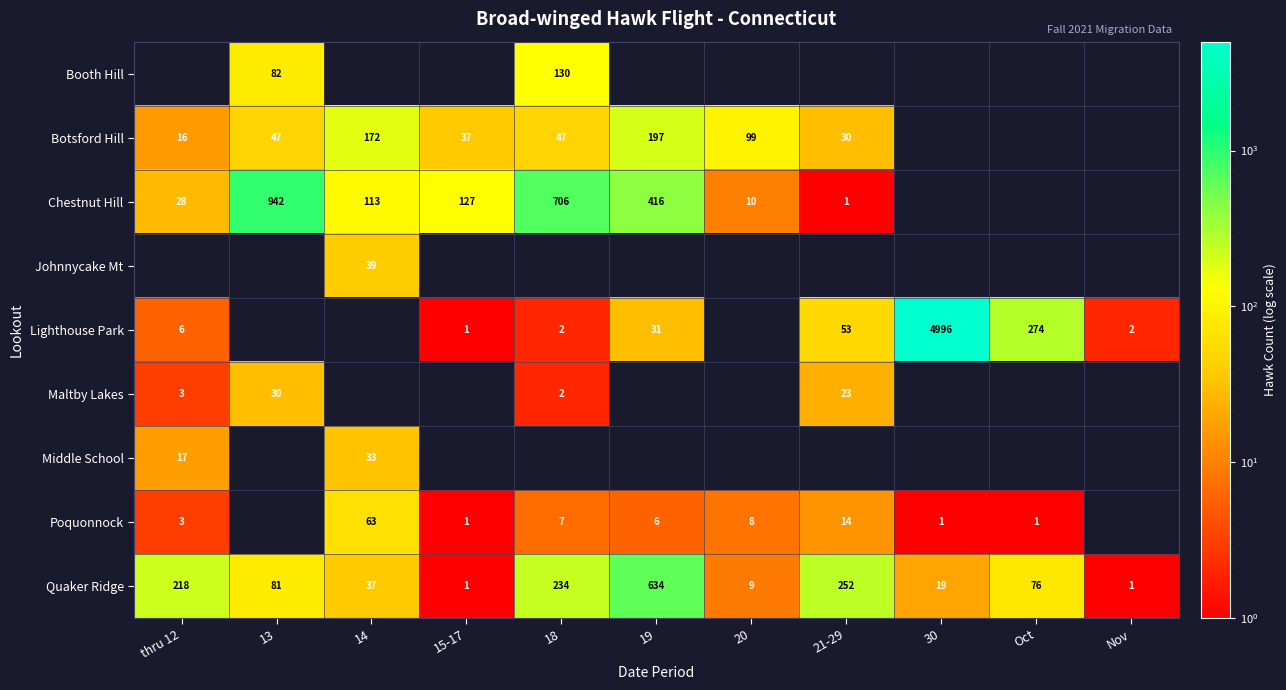

What is the sum of the Poquonnock values at 30 and 19?

7